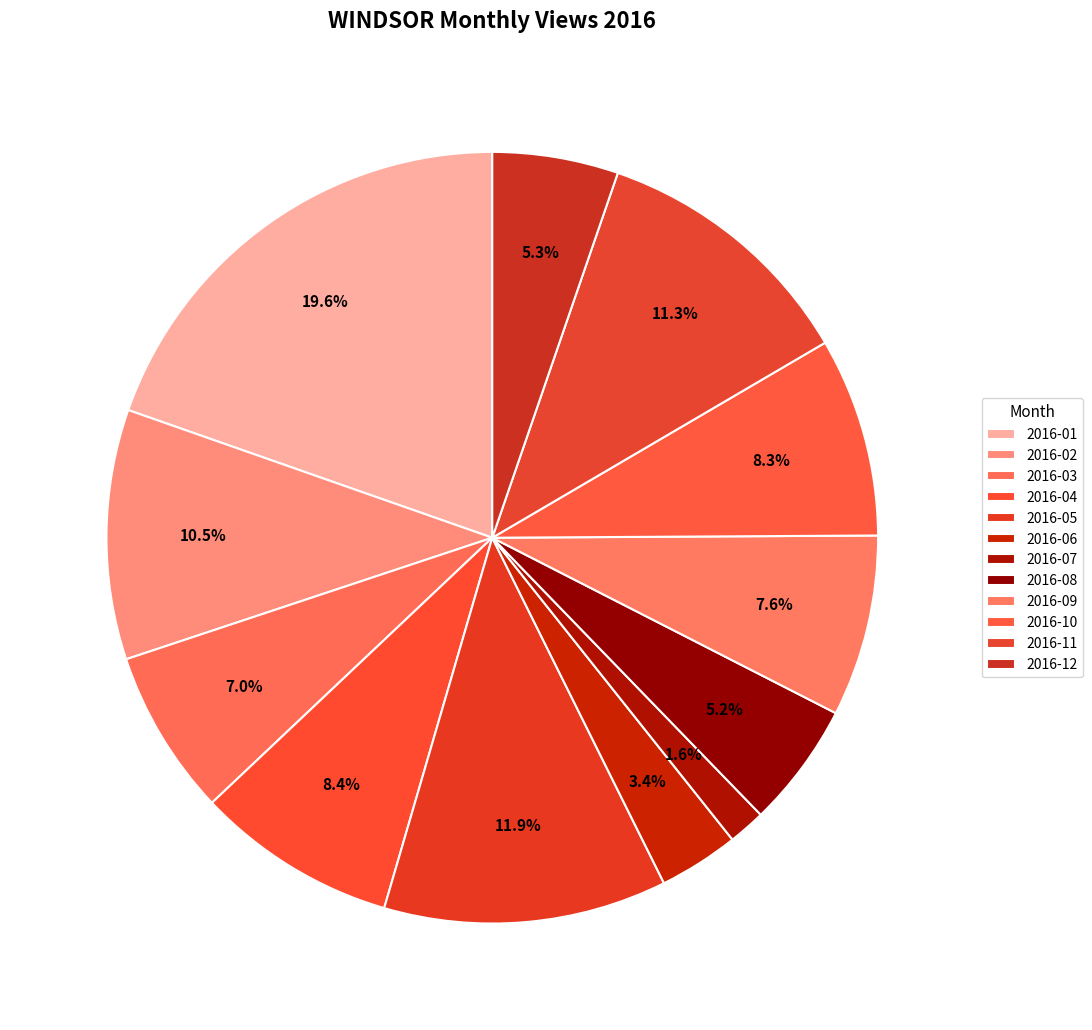

Count the number of slices in the pie.

12